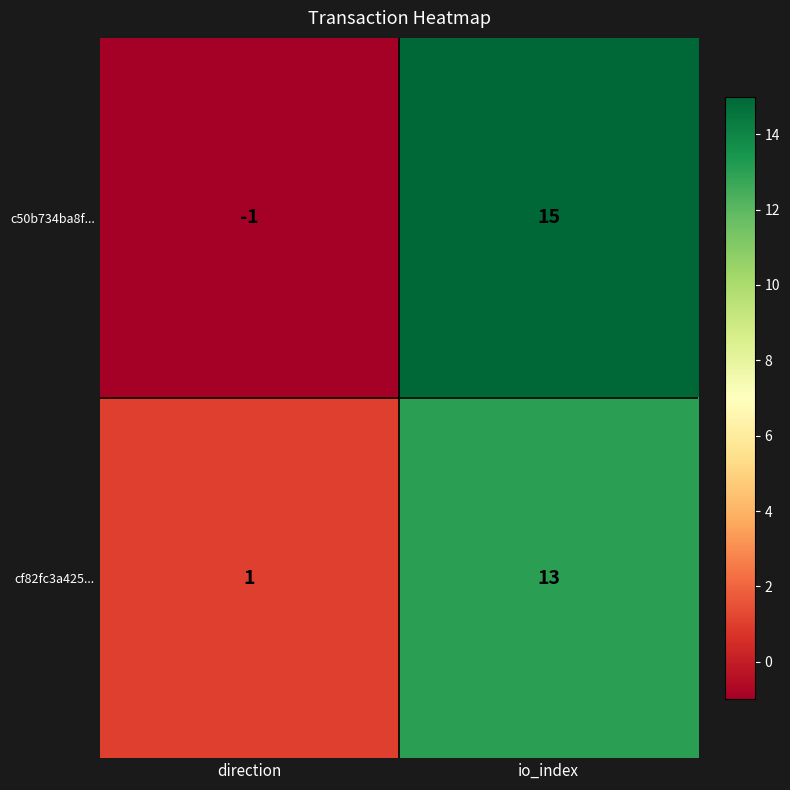

What is the difference between the c50b734ba8f... values at direction and io_index?

16